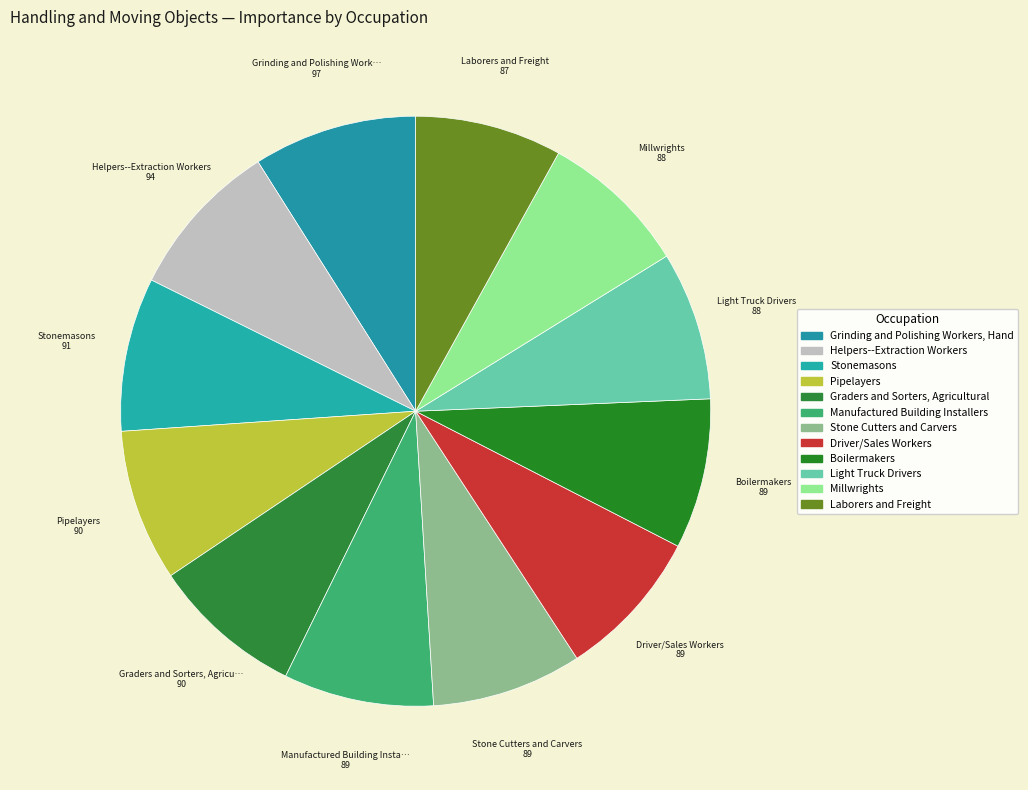

Does any single category account for the majority?

No